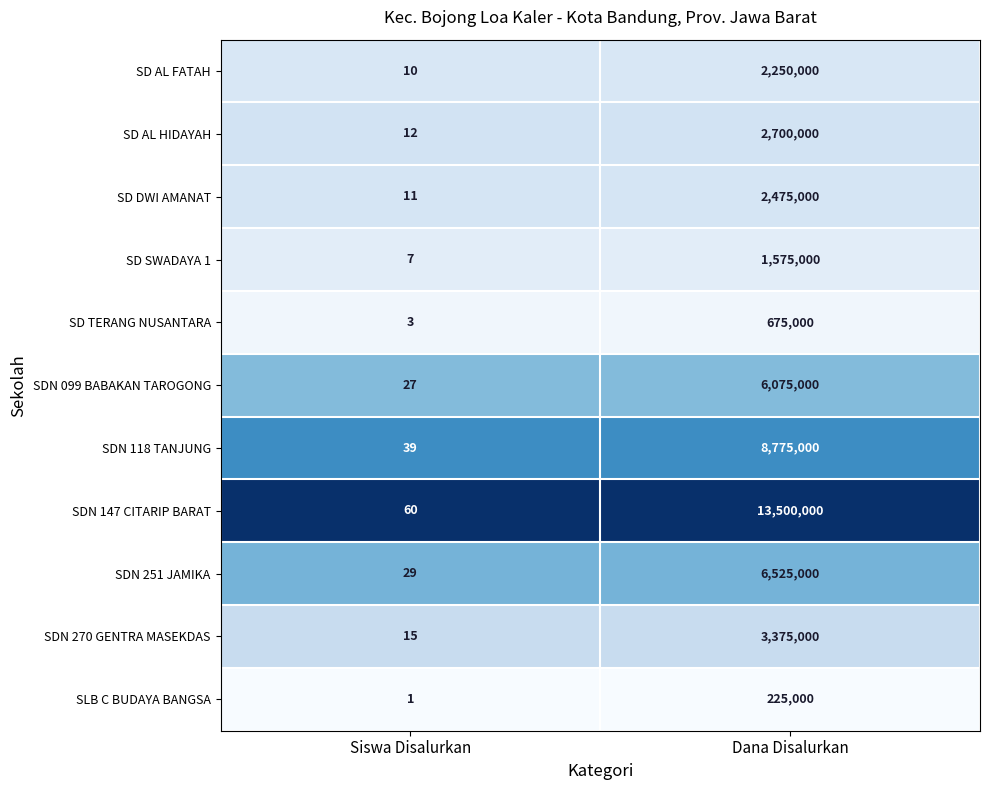

Which label corresponds to the largest value in the chart?

Dana Disalurkan